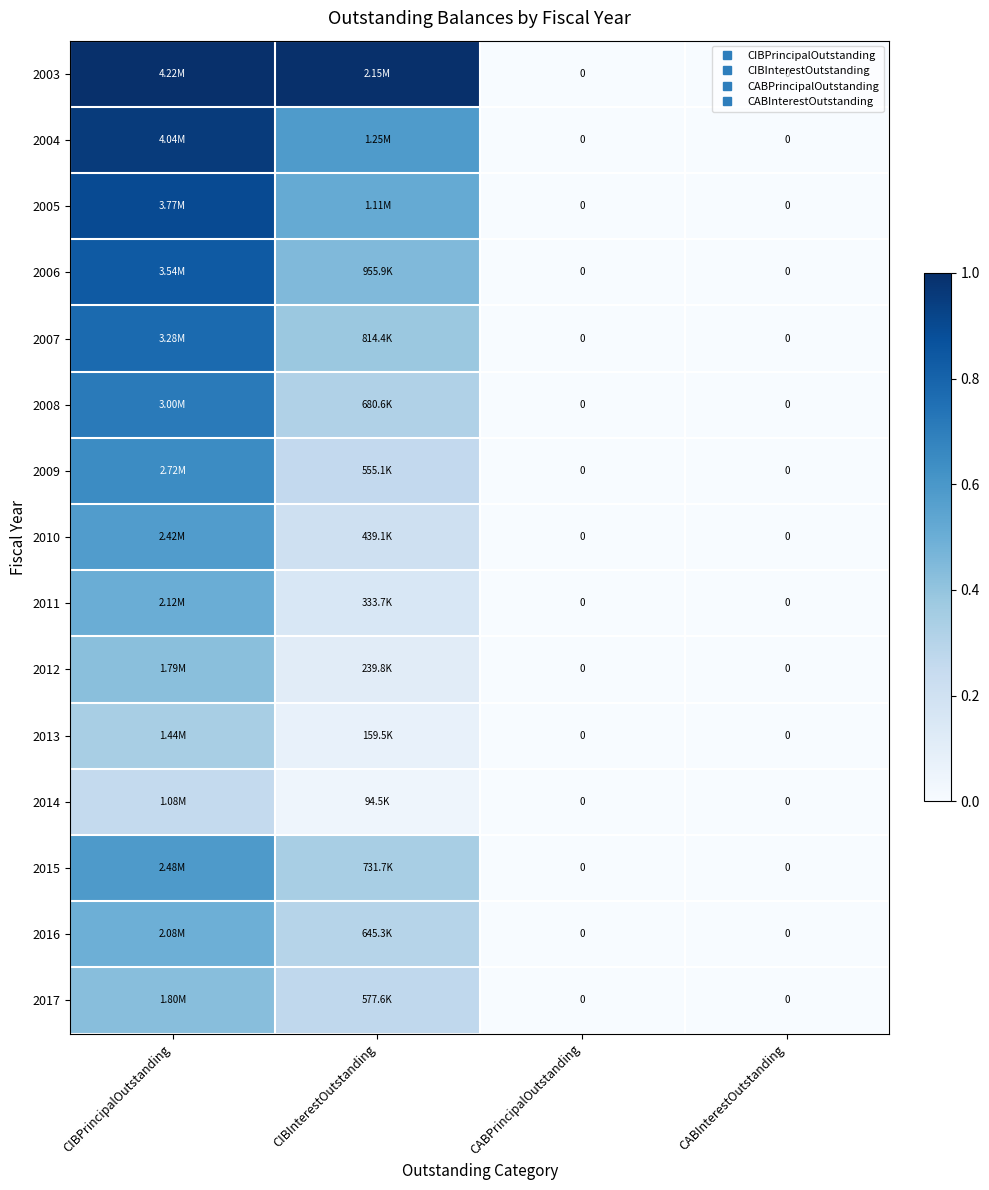

At which category does the chart reach its minimum across all series?

CABPrincipalOutstanding